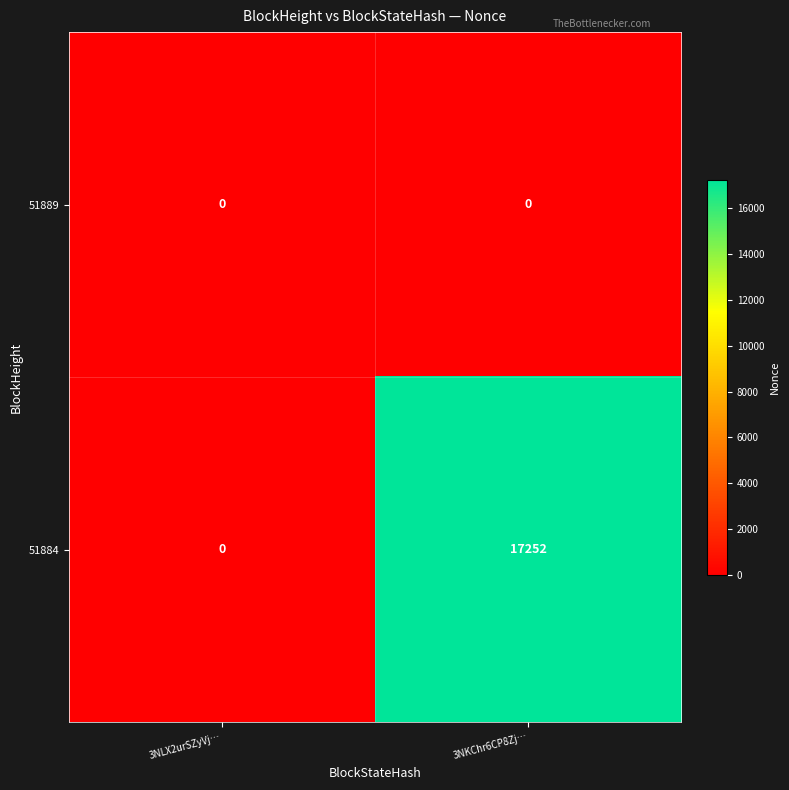

At which label is 51884 closest to 8626?

3NLX2urSZyVj…